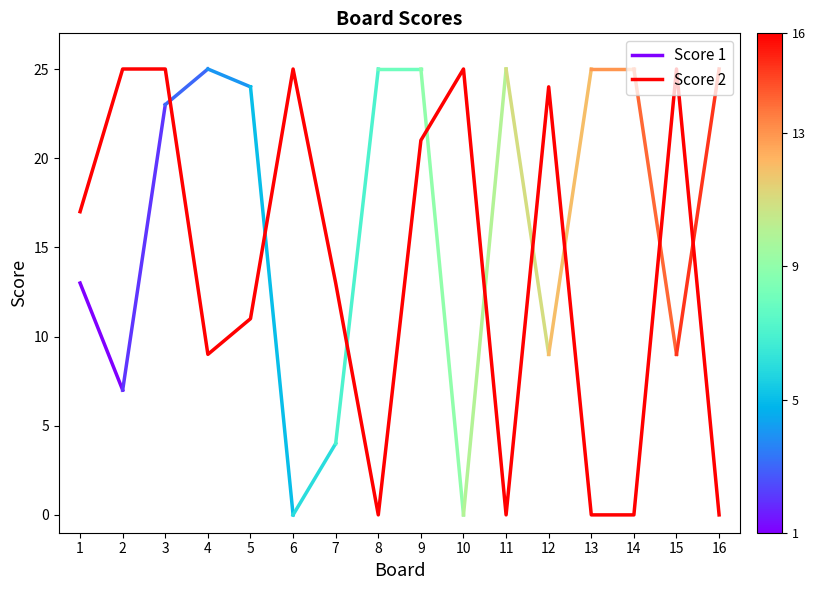

At which label is the value closest to 12?

5